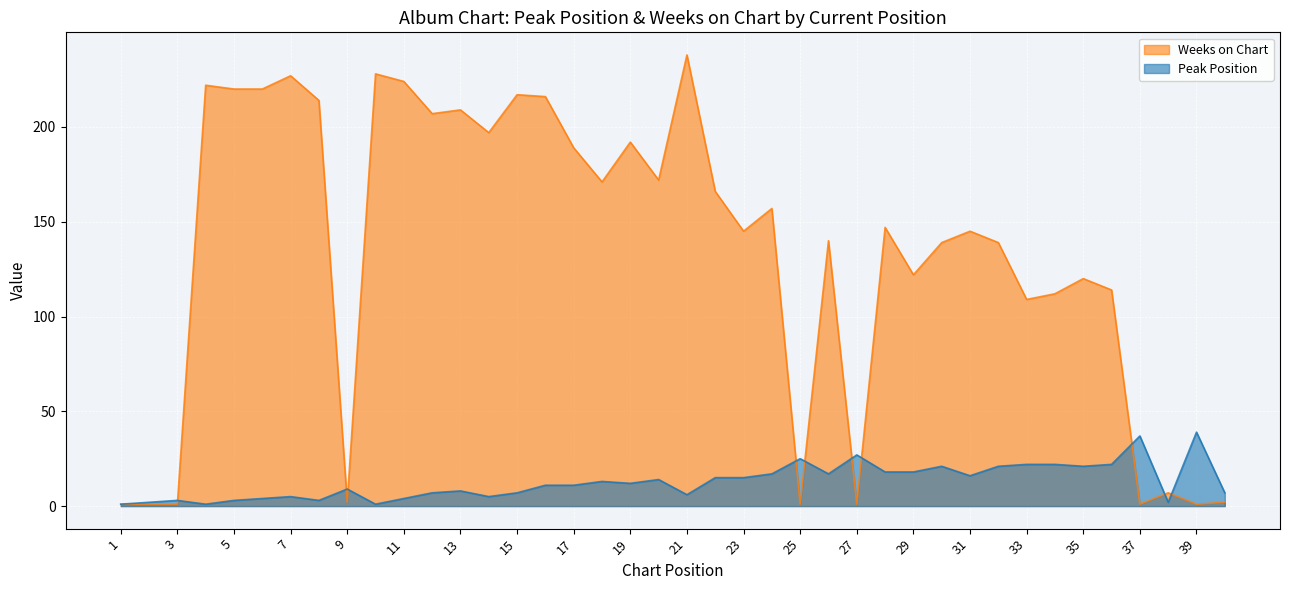

Which category has the highest value across all series?

21